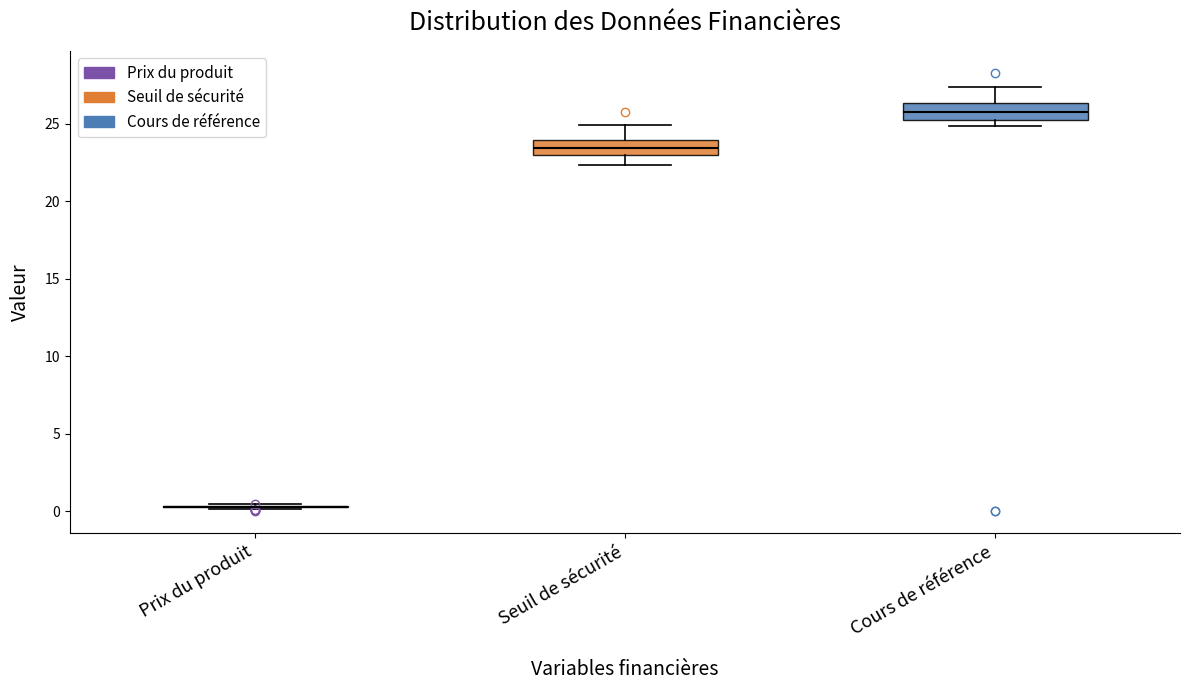

Reading left to right, read every box against the y-axis: the position of its median line, the range the box covers, and the ends of its whiskers. The values are not printed on the chart, so give them approximately, as read against the axis.

Prix du produit: box collapsed to a line at 0.5, whiskers 0.0 to 0.5
Seuil de sécurité: median 23.5, box 23.0 to 24.0, whiskers 22.5 to 25.0
Cours de référence: median 26.0, box 25.0 to 26.5, whiskers 25.0 (just below the box's lower edge) to 27.5